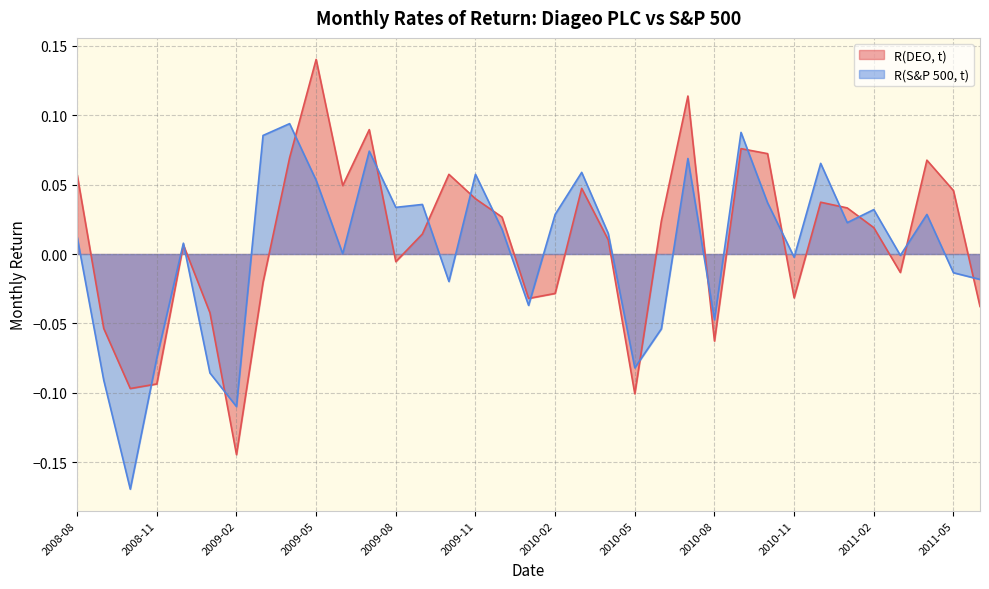

What is the sum of all R(DEO, t) values?

0.3